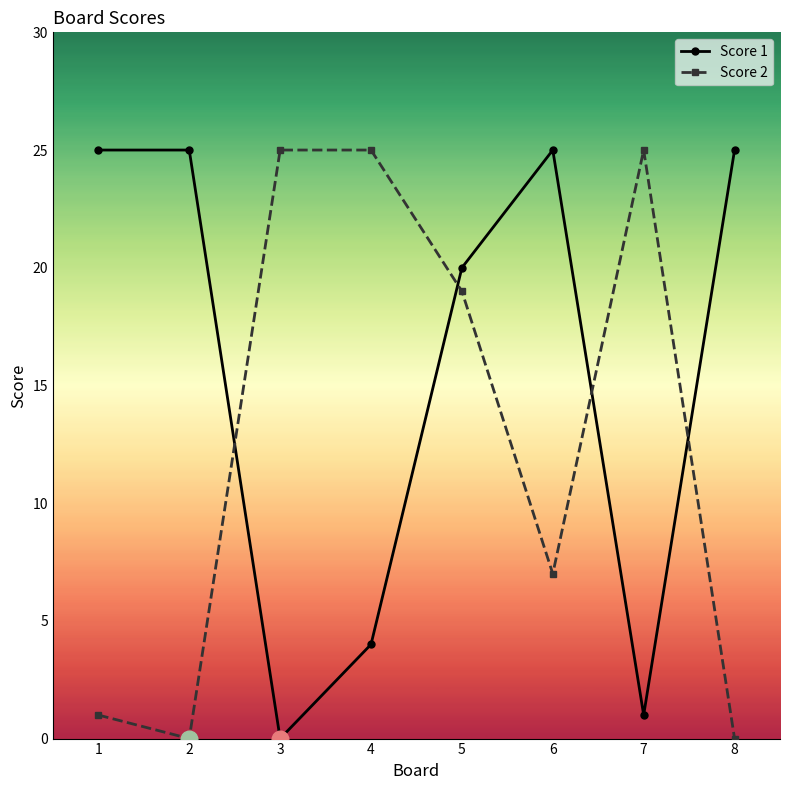

Reading right to left, what are all the values shown in this chart?

Score 1: 8=25	7=1	6=25	5=20	4=4	3=0	2=25	1=25
Score 2: 8=0	7=25	6=7	5=19	4=25	3=25	2=0	1=1